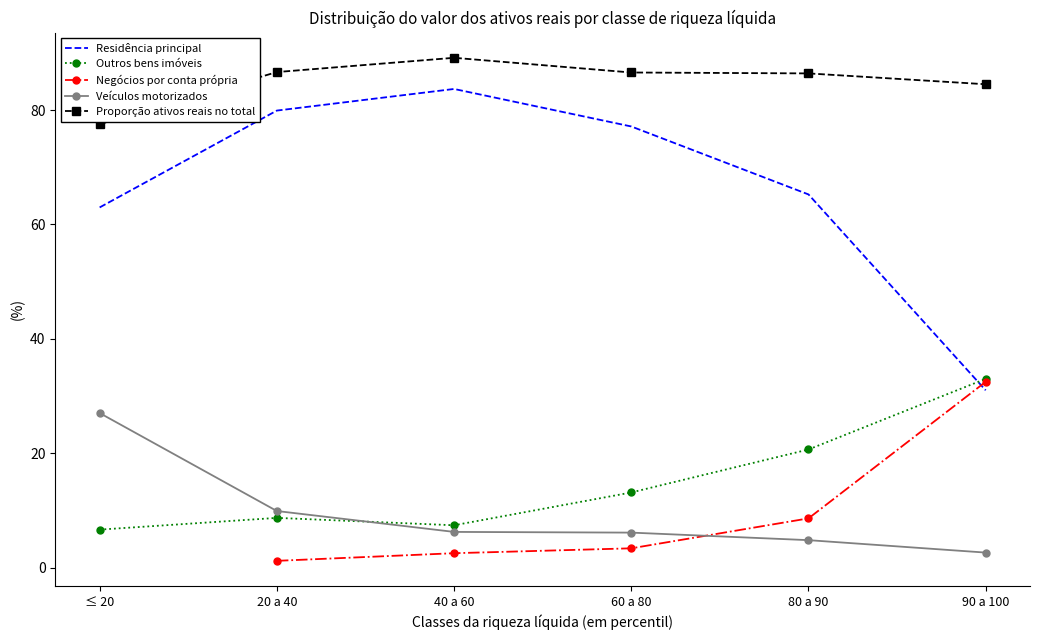

What position from the right is 20 a 40?

5